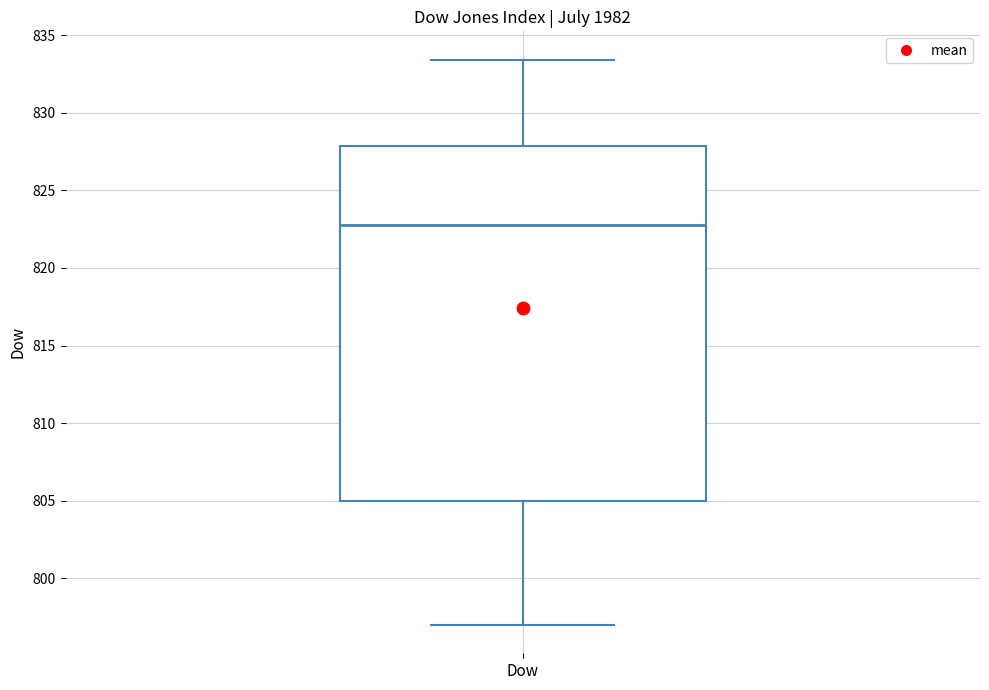

Transcribe this box plot: give where the median line is, the range the box spans, and where the two whiskers end, as read against the y-axis. The values are not printed on the chart, so give them approximately, as read against the axis.

median 823.0, box 805.0 to 828.0, whiskers 797.0 to 833.5